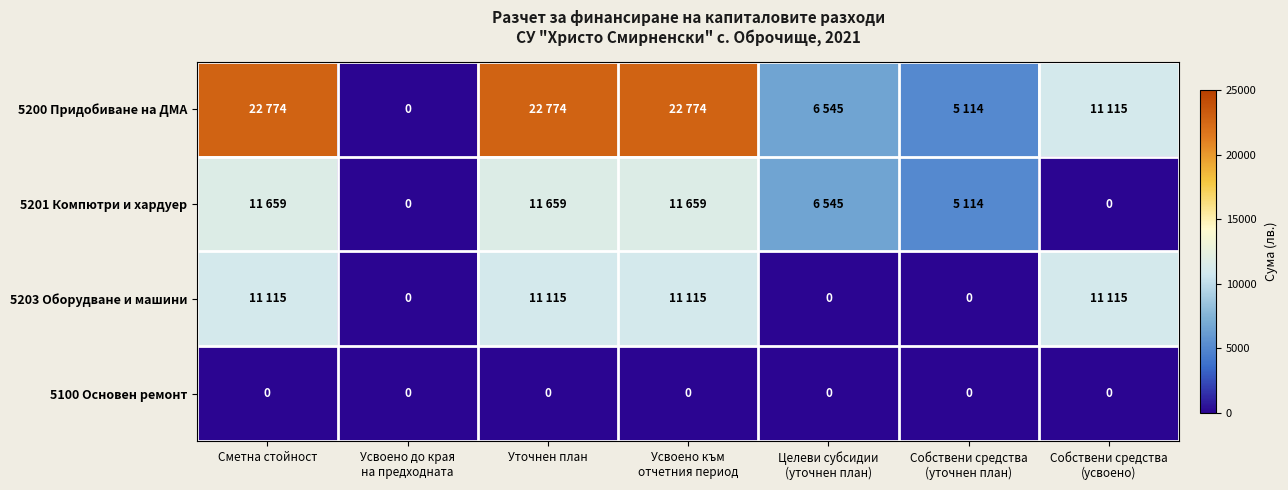

True or false: 5100 Основен ремонт has a value of 0 at Уточнен план.

True